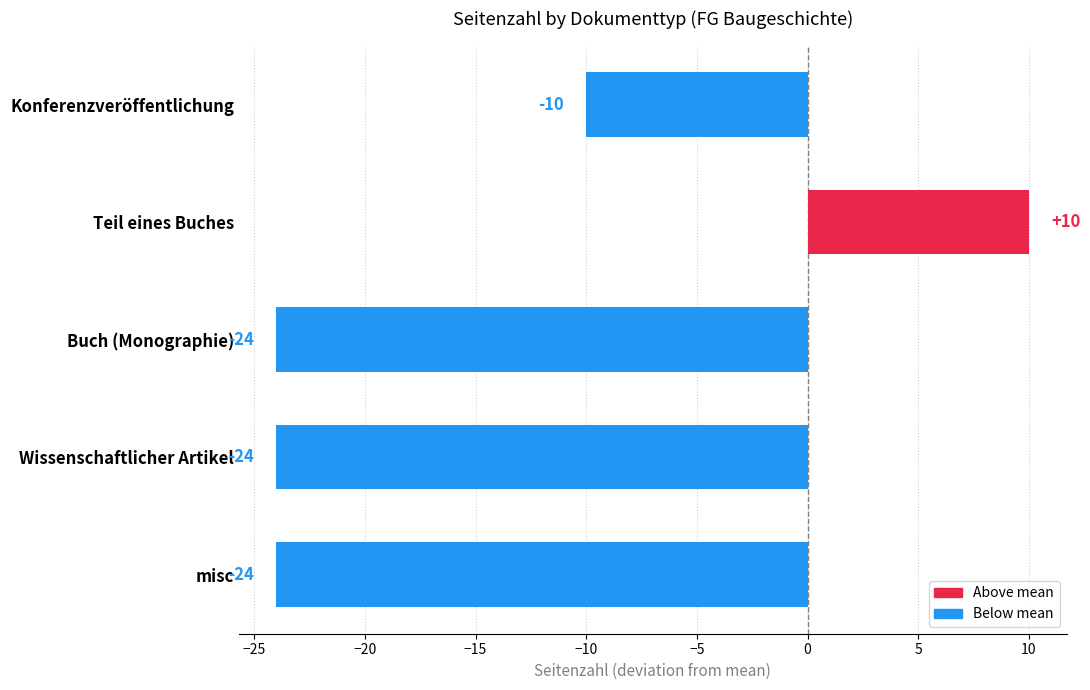

Does the chart contain any negative values?

Yes